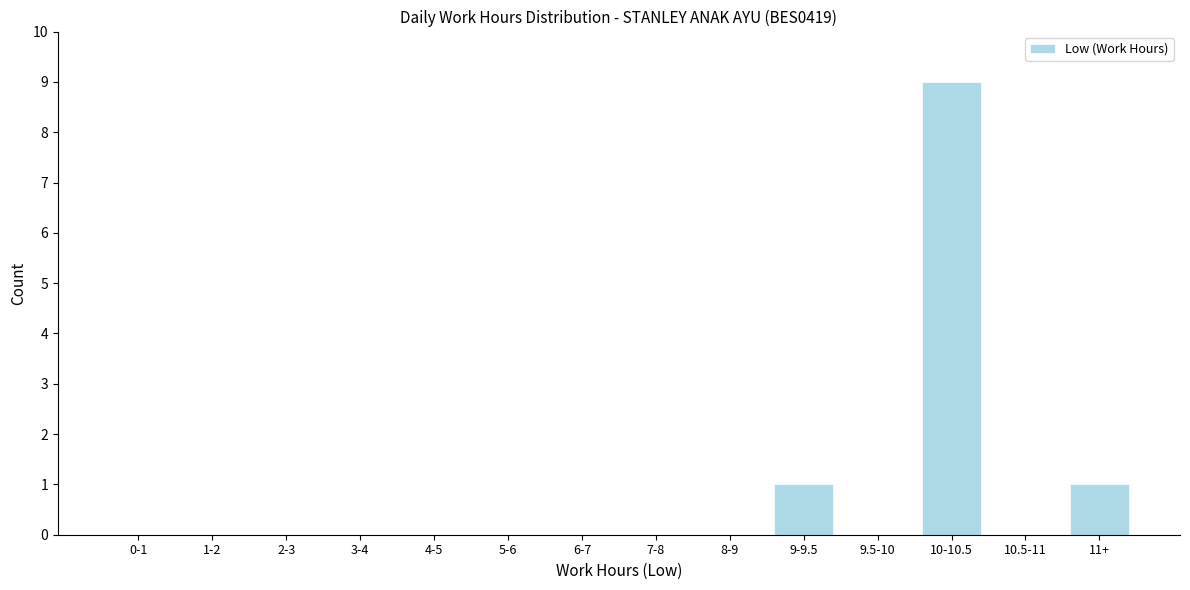

Reading left to right, what are all the values shown in this chart?

0-1=0	1-2=0	2-3=0	3-4=0	4-5=0	5-6=0	6-7=0	7-8=0	8-9=0	9-9.5=1	9.5-10=0	10-10.5=9	10.5-11=0	11+=1